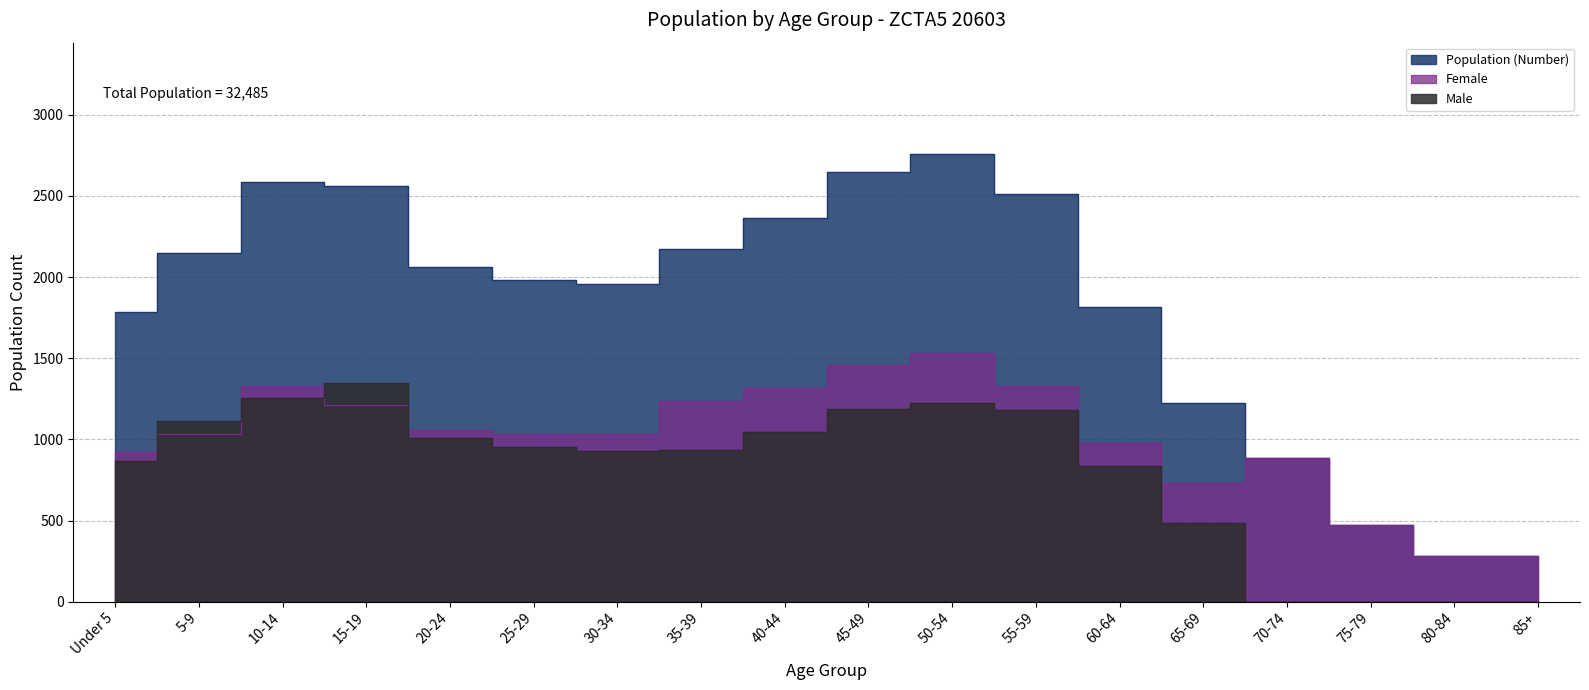

Where is the first local minimum for Female?

30-34